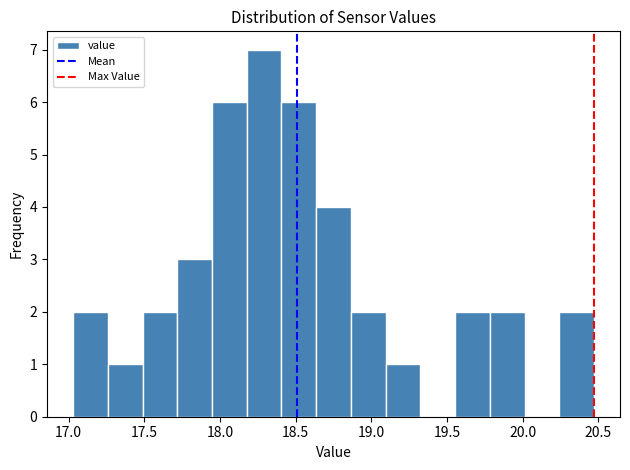

Reading left to right, list every bar in this chart as the range it spans on the x-axis followed by its height. Neither the bar edges nor the heights are printed on the chart, so give them approximately, as read against the axes.

17.05 to 17.25: 2
17.25 to 17.50: 1
17.50 to 17.70: 2
17.70 to 17.95: 3
17.95 to 18.20: 6
18.20 to 18.40: 7
18.40 to 18.65: 6
18.65 to 18.85: 4
18.85 to 19.10: 2
19.10 to 19.30: 1
19.30 to 19.55: 0
19.55 to 19.80: 2
19.80 to 20.00: 2
20.00 to 20.25: 0
20.25 to 20.45: 2